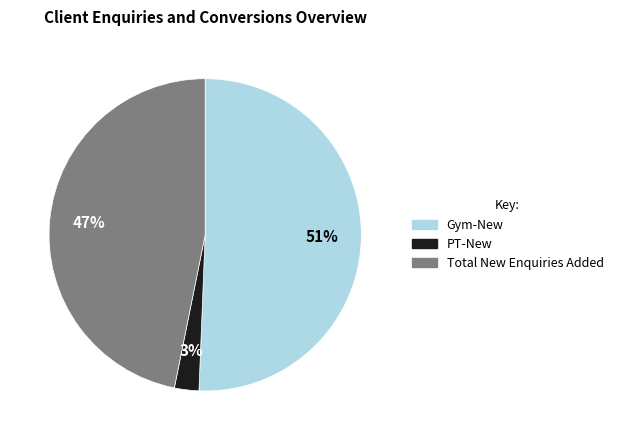

To the nearest percent, what is the average slice percentage?

33%